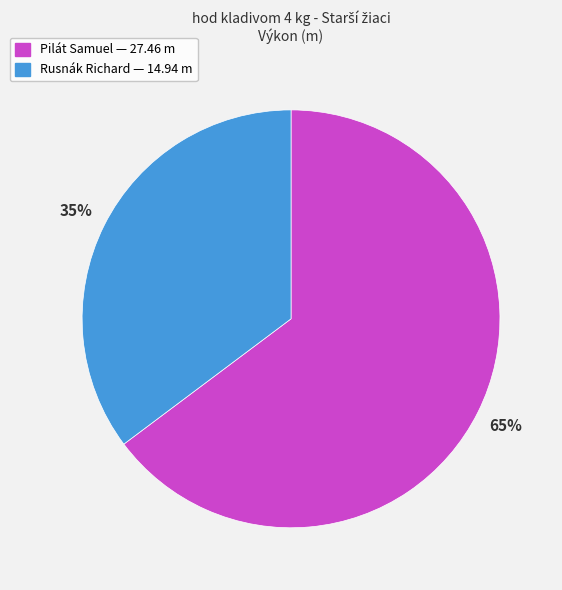

Combined, do Rusnák Richard and Pilát Samuel account for over 50%?

Yes